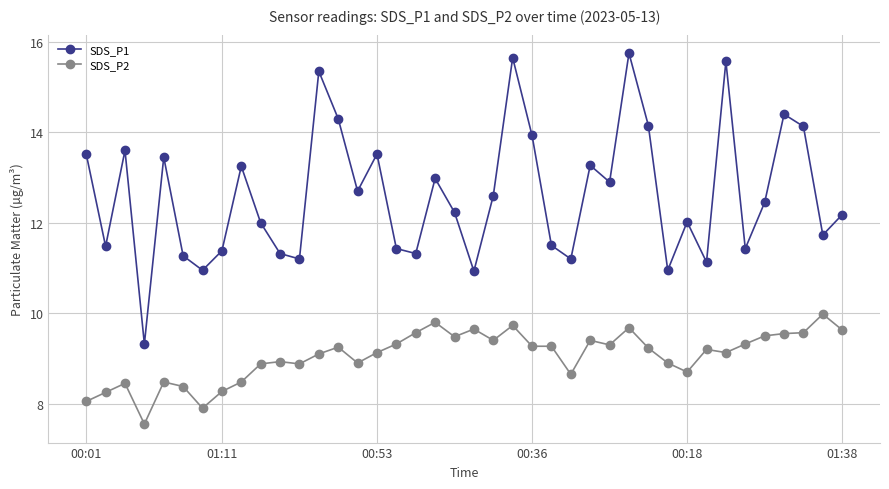

What is the maximum value for SDS_P2?

10.0